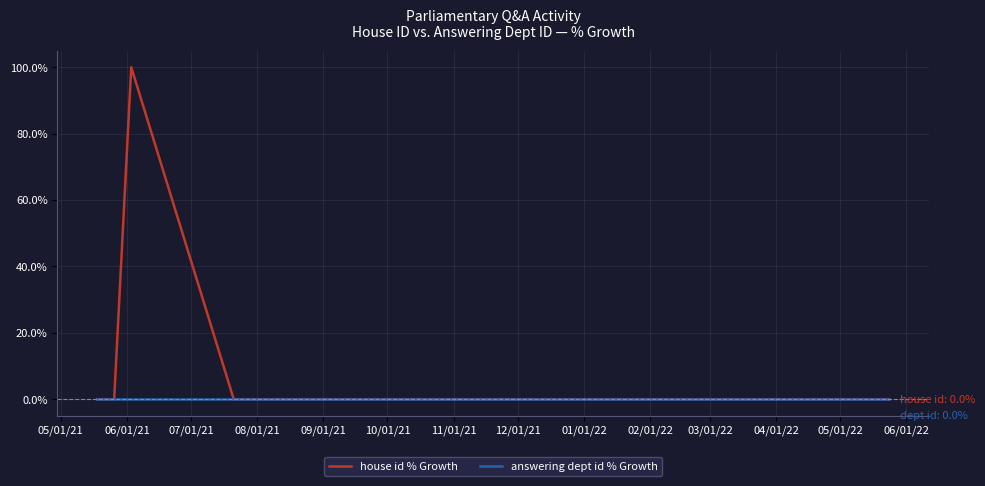

Reading right to left, transcribe all the data shown in this chart.

house id % Growth: 0	0	0	0	0	0	0	100	0	0
answering dept id % Growth: 0	0	0	0	0	0	0	0	0	0